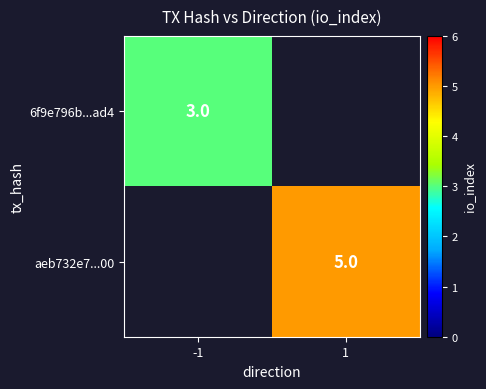

Is the value of aeb732e7...00 at 1 greater than the value of 6f9e796b...ad4 at -1?

Yes